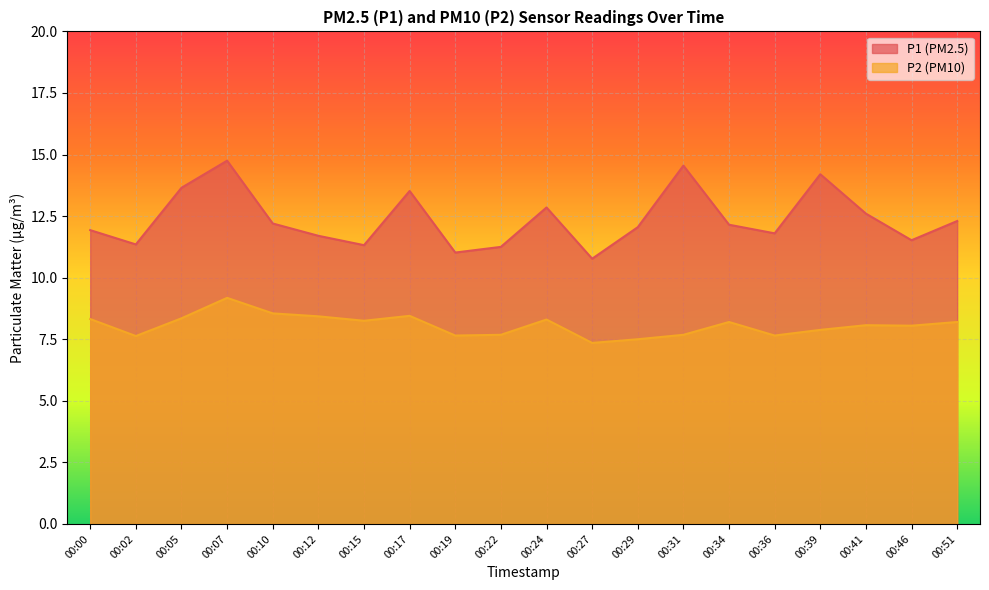

How many lines are shown in the chart?

2